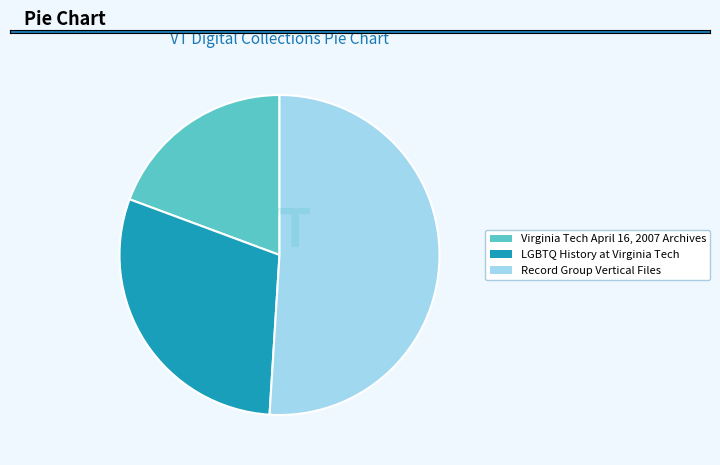

Is it true that LGBTQ History at Virginia Tech is 30% of the pie?

True